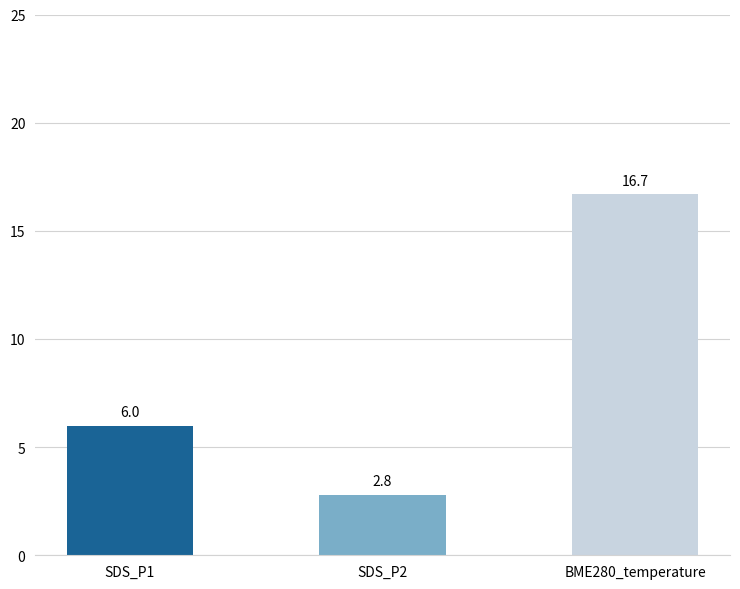

Reading right to left, what are all the values shown in this chart?

16.7	2.8	6.0